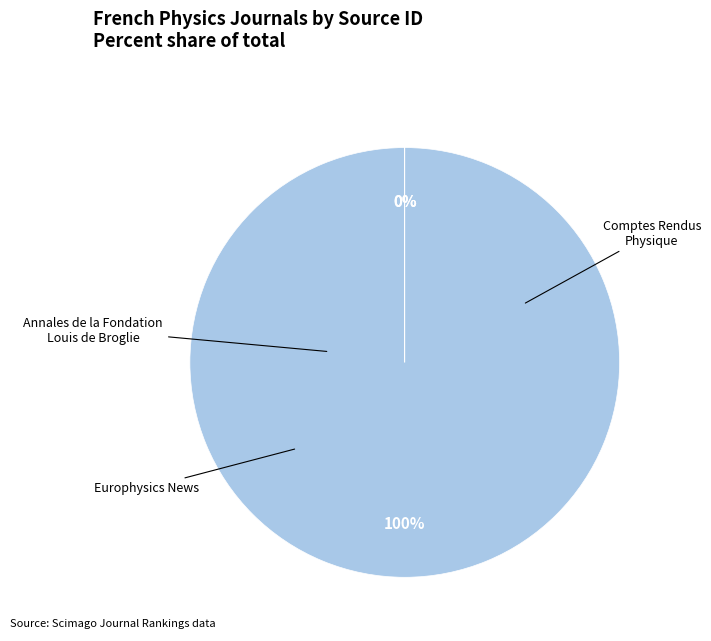

To the nearest percent, what is the difference between the largest and smallest slice percentages?

100%